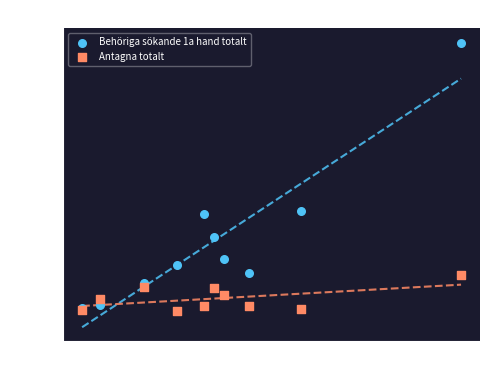

What are all the series names shown in the legend?

Behöriga sökande 1a hand totalt, Antagna totalt